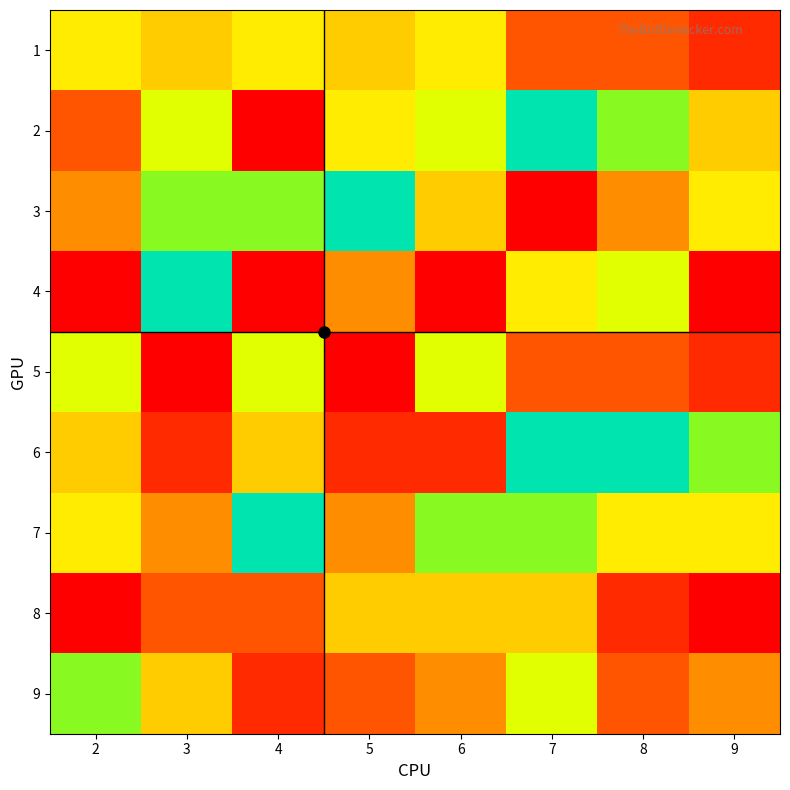

Which series changed the most between 3 and 8?

6